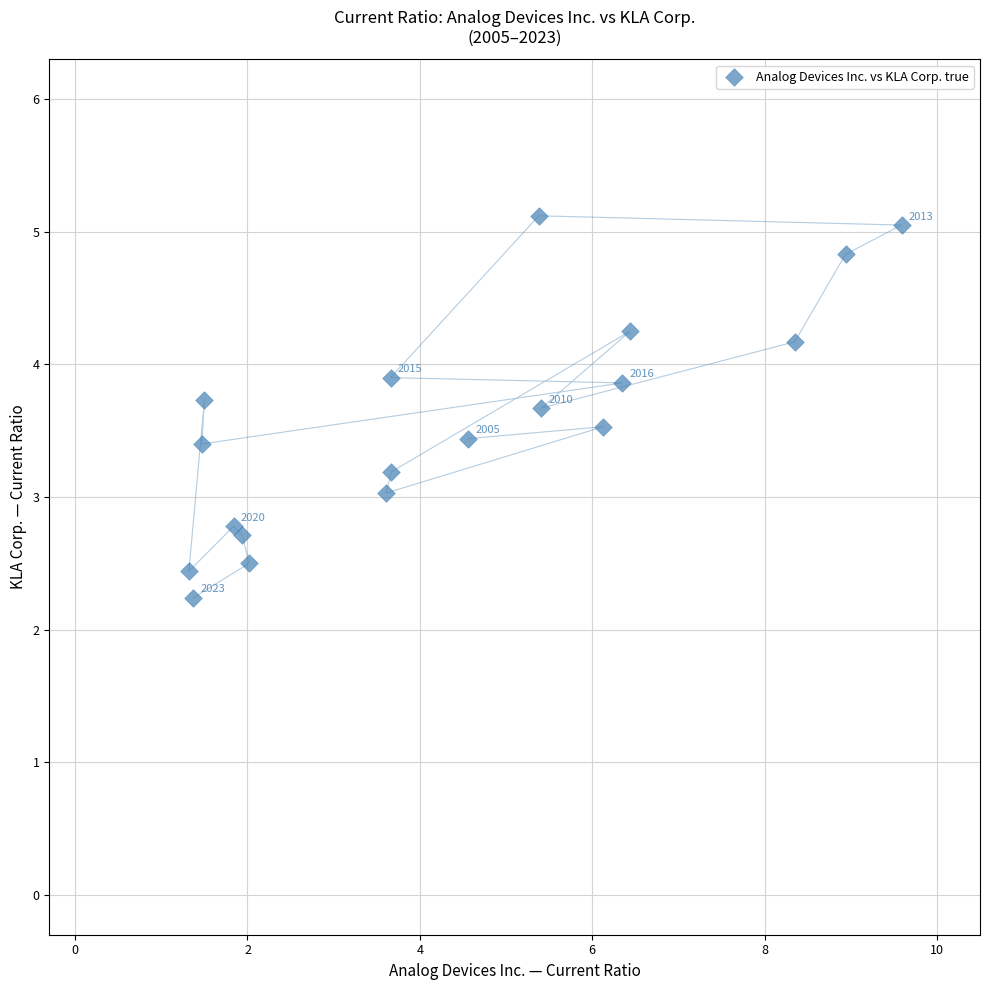

What is the range of Y values (max minus min)?

2.9